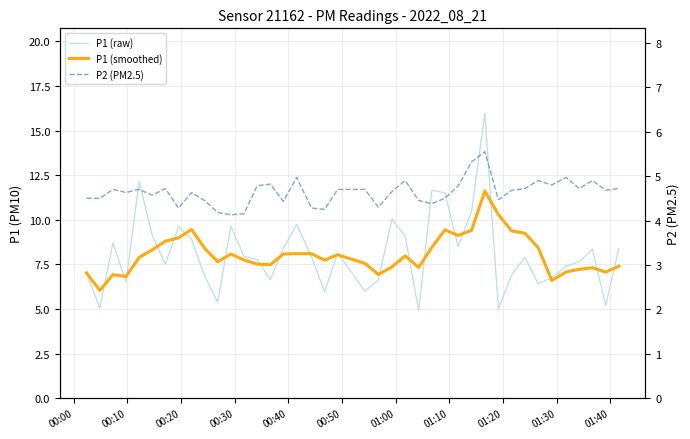

How many lines are shown in the chart?

3